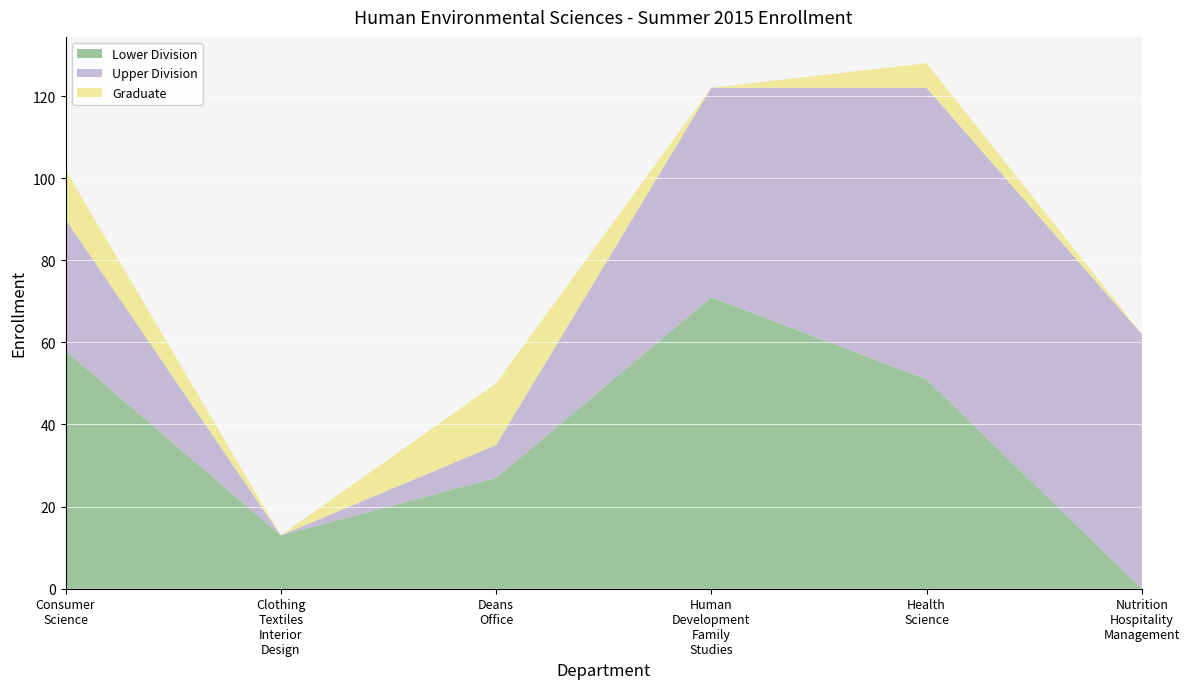

Reading right to left, what are all the values shown in this chart?

Lower Division: 0	51	71	27	13	58
Upper Division: 62	71	51	8	0	32
Graduate: 0	6	0	15	0	12